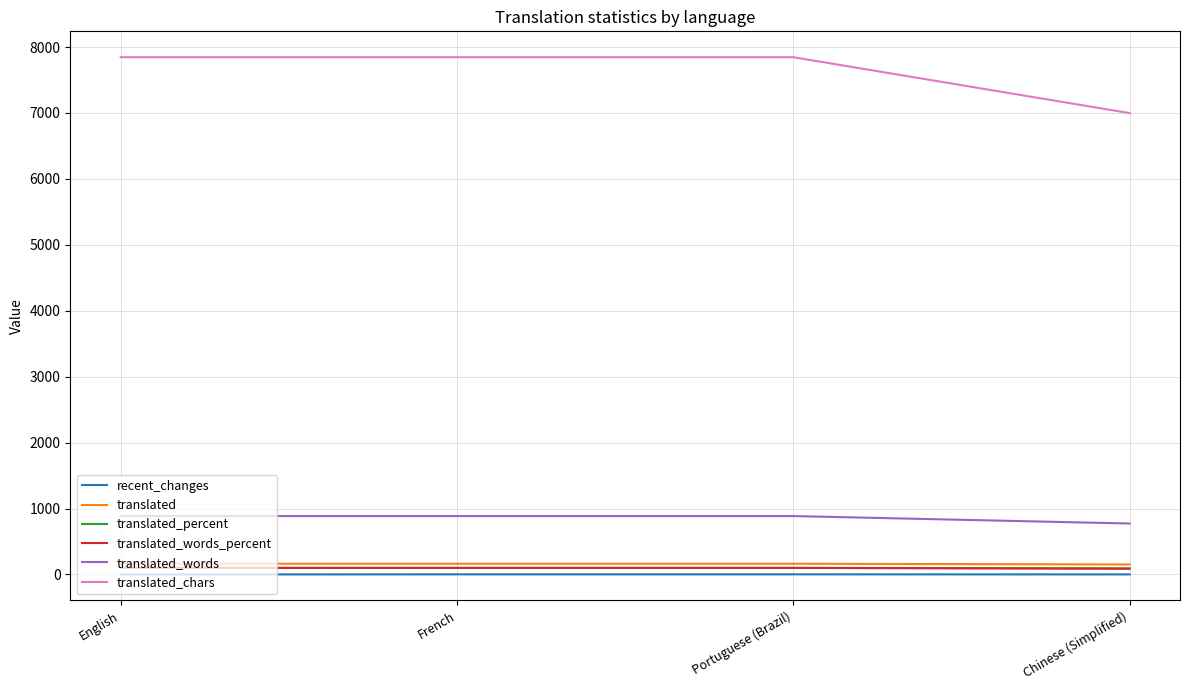

What is the maximum value shown in the chart?

7846.0